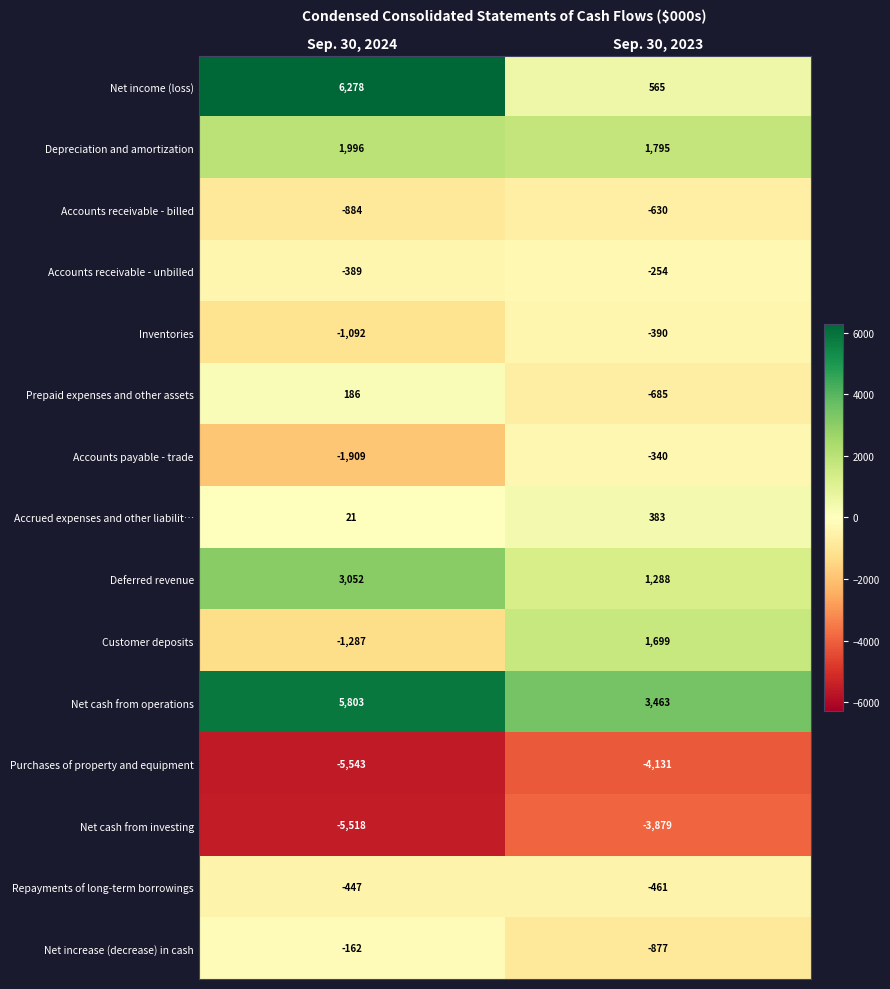

What is the sum of all Net cash from operations values?

9266